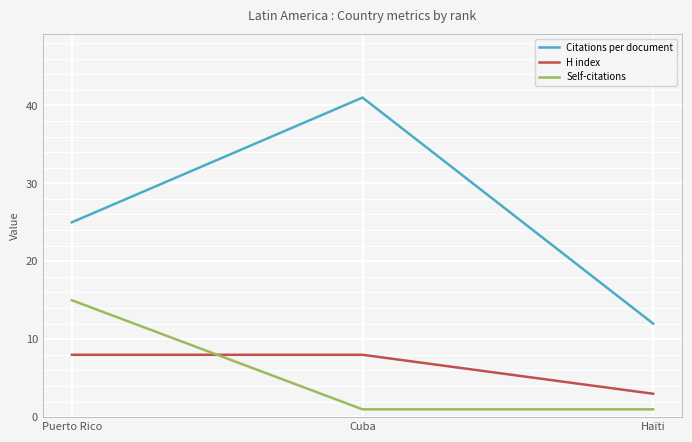

At which category is the sum across all series the highest?

Cuba